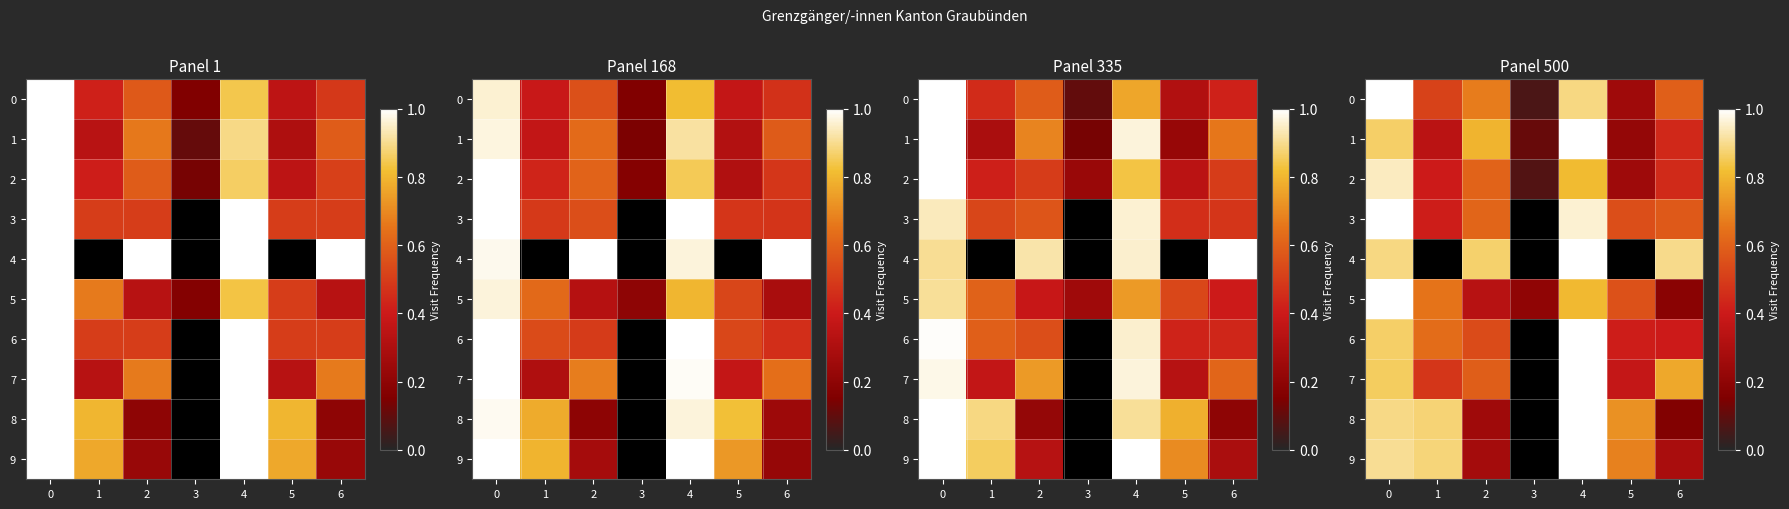

At which label is row_5 closest to 0?

6